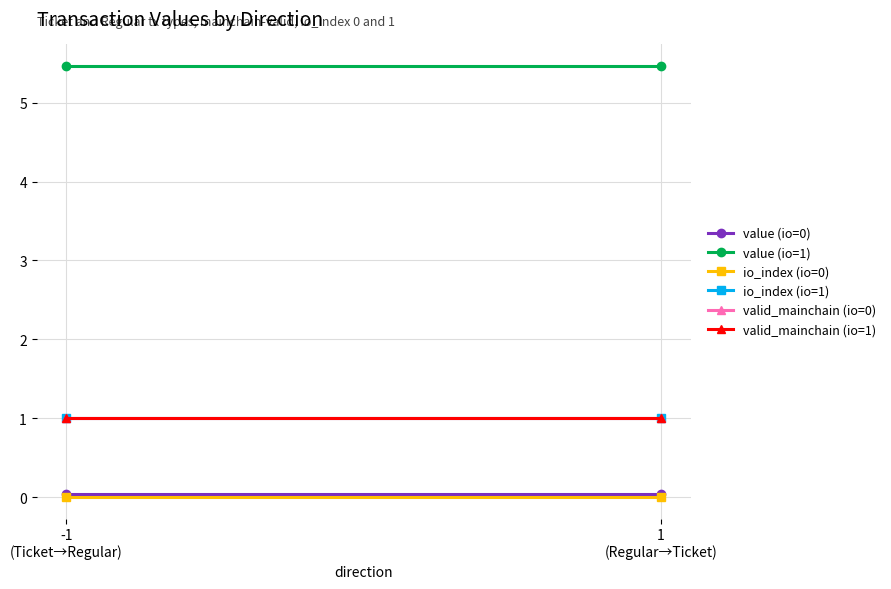

Reading left to right, what are all the values shown in this chart?

value (io=0): 0.0	0.0
value (io=1): 5.5	5.5
io_index (io=0): 0.0	0.0
io_index (io=1): 1.0	1.0
valid_mainchain (io=0): 1.0	1.0
valid_mainchain (io=1): 1.0	1.0